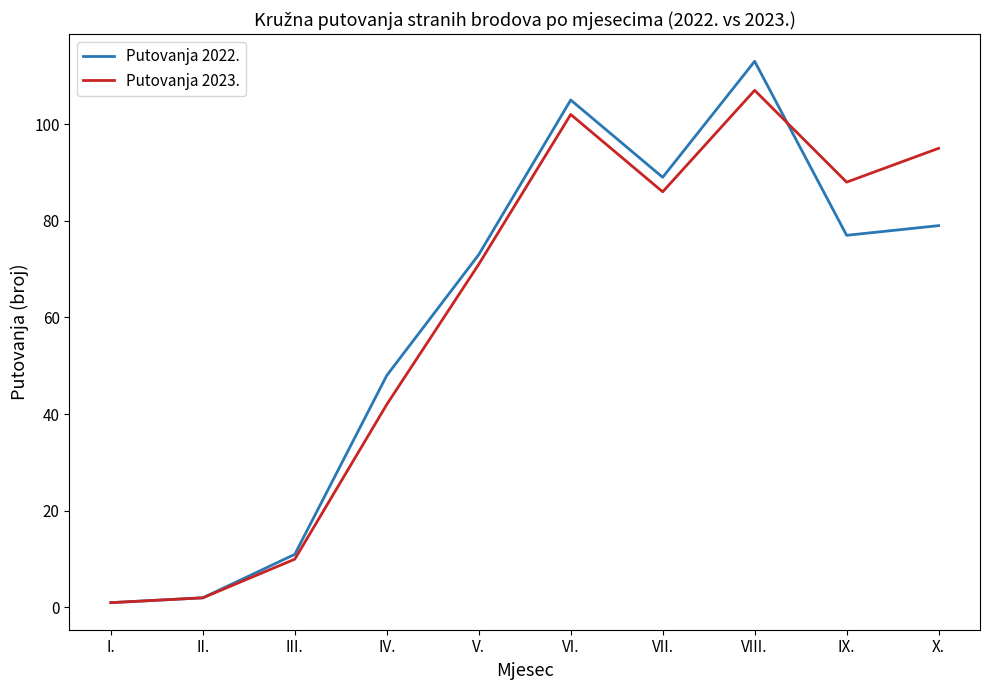

What is the highest value of the Putovanja 2023. series?

107